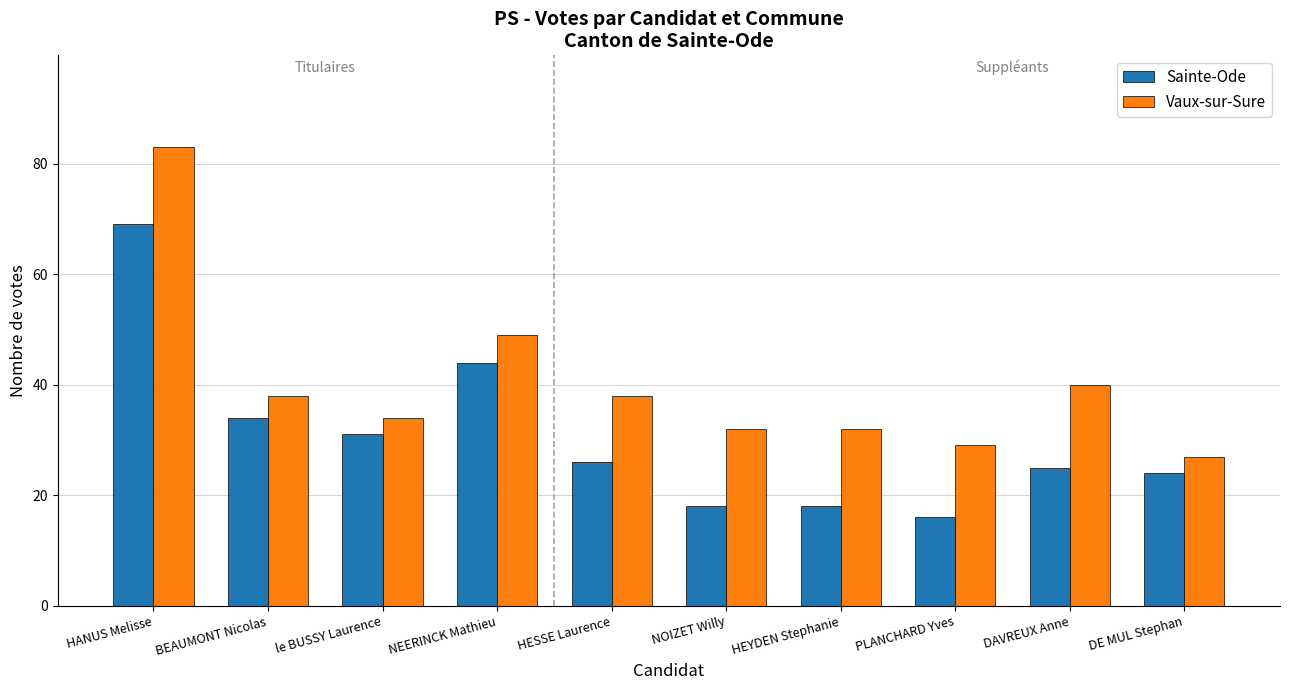

What is the maximum value for Vaux-sur-Sure?

83